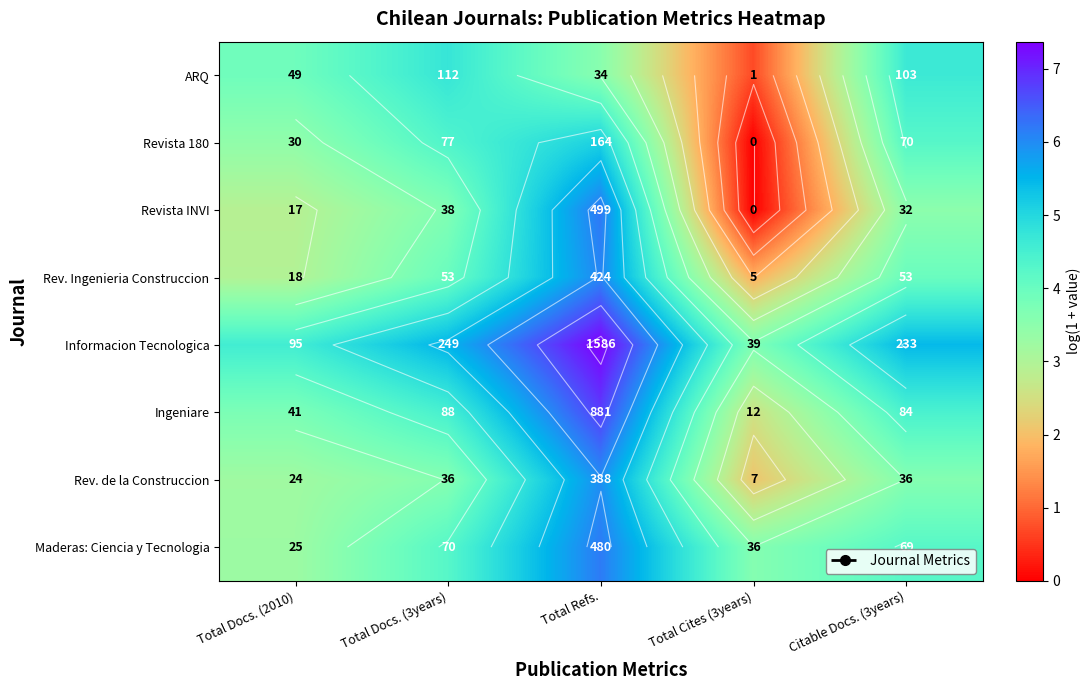

Which category has the lowest value across all series?

Total Cites (3years)